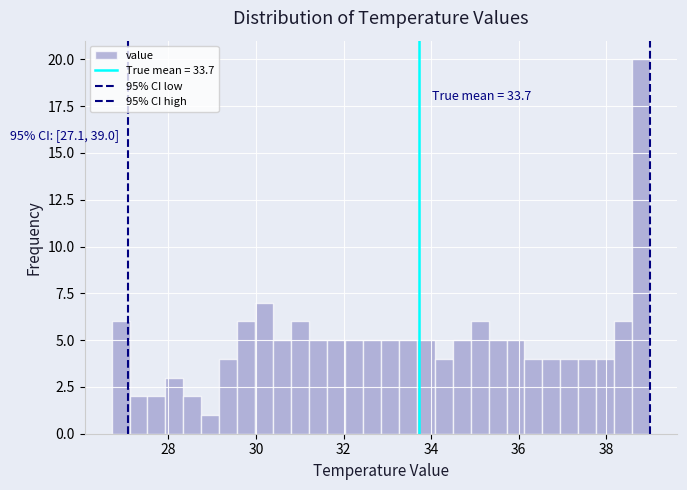

Read against the x-axis, roughly where is the centre of the tallest bar?

38.8